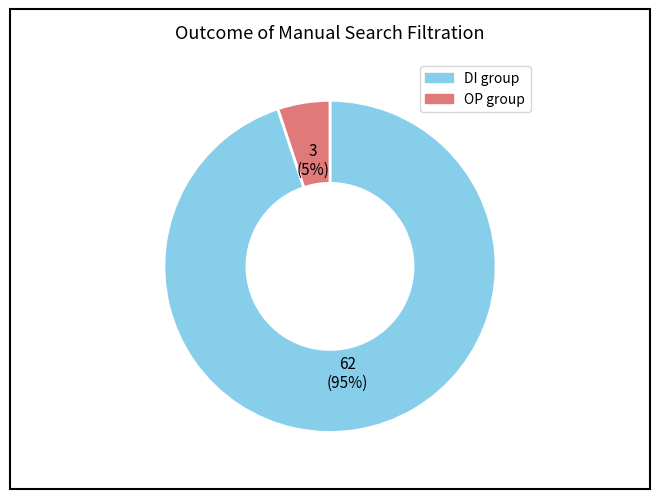

To the nearest percent, what is the difference between the largest and smallest slice percentages?

90%